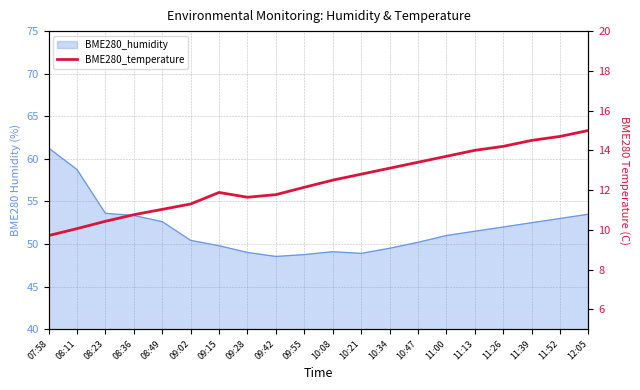

What is the label of the 17th point from the left?

11:26